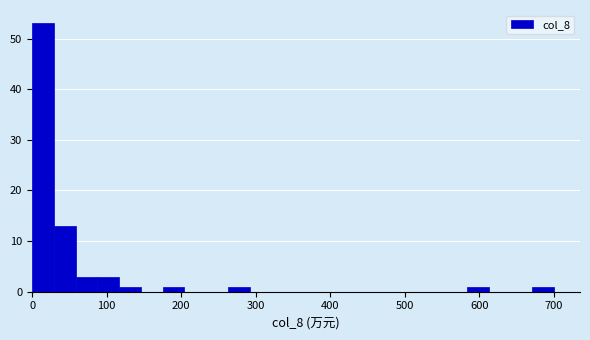

Around what value on the x-axis is the tallest bar? Give the approximate position of its centre, as read against the axis.

10